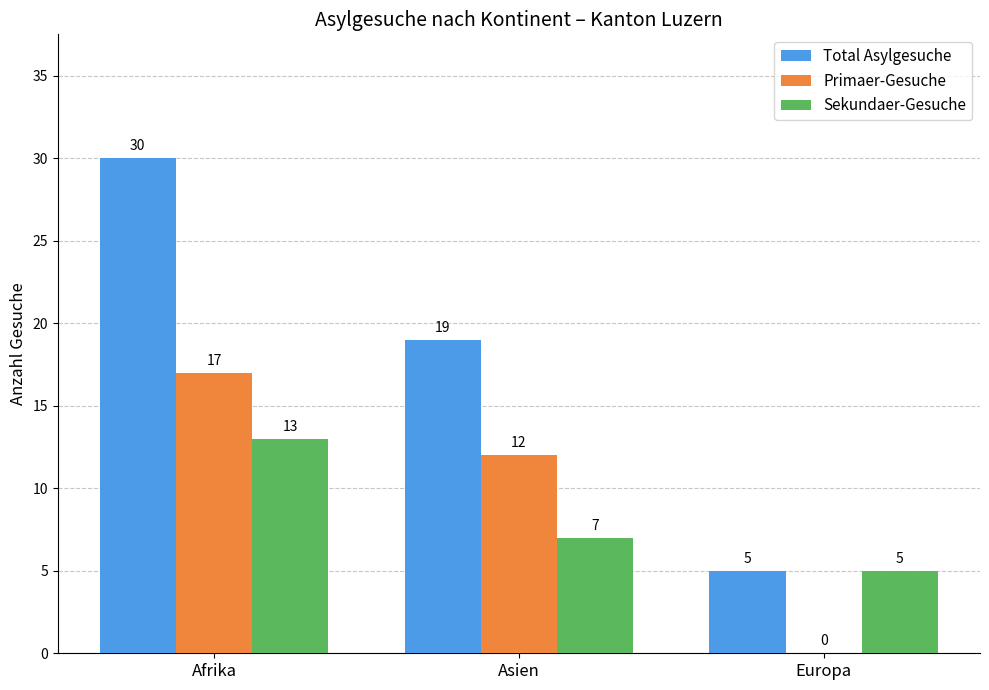

What is the maximum value shown in the chart?

30